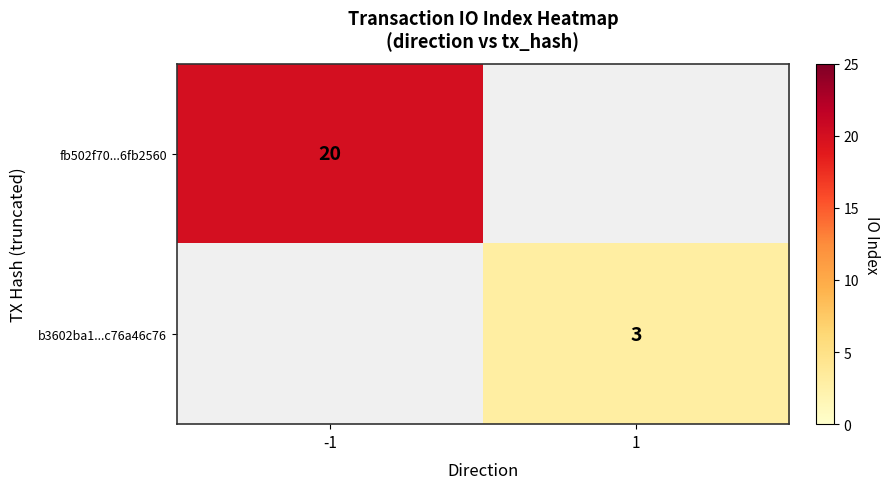

The value of b3602ba1...c76a46c76 at 1 is 3. True or false?

True